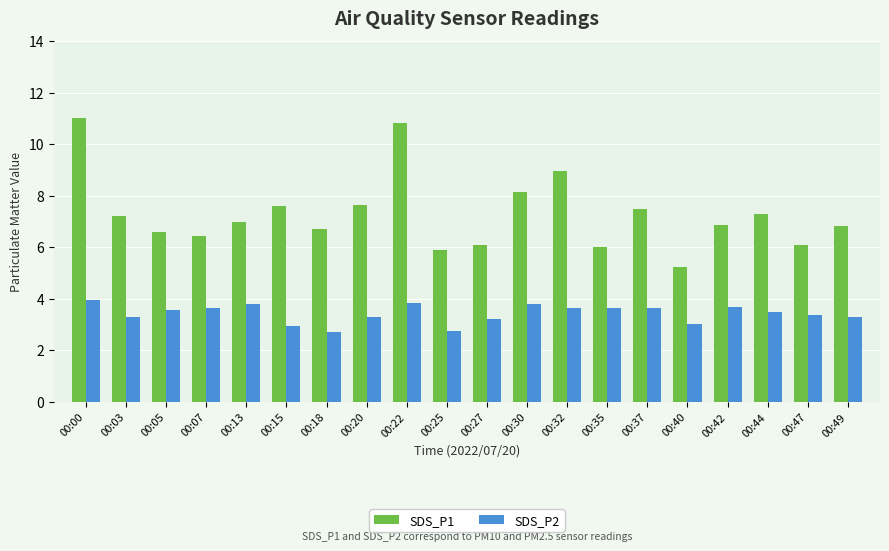

What is the value of the SDS_P1 bar at the 7th from the left?

6.7